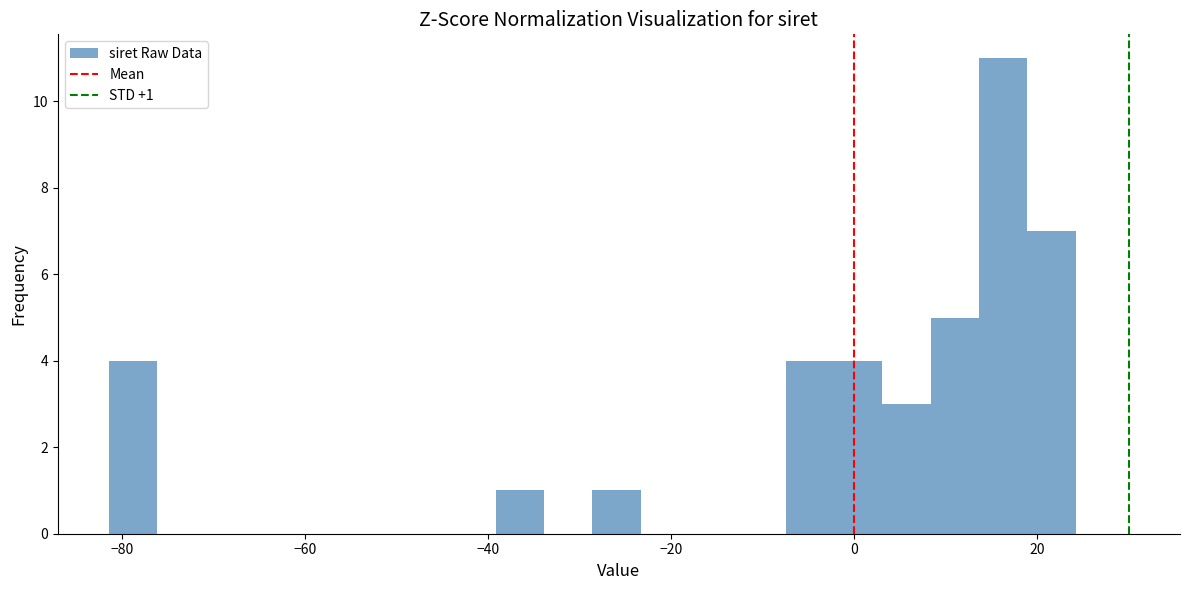

Around what value on the x-axis is the tallest bar? Give the approximate position of its centre, as read against the axis.

16